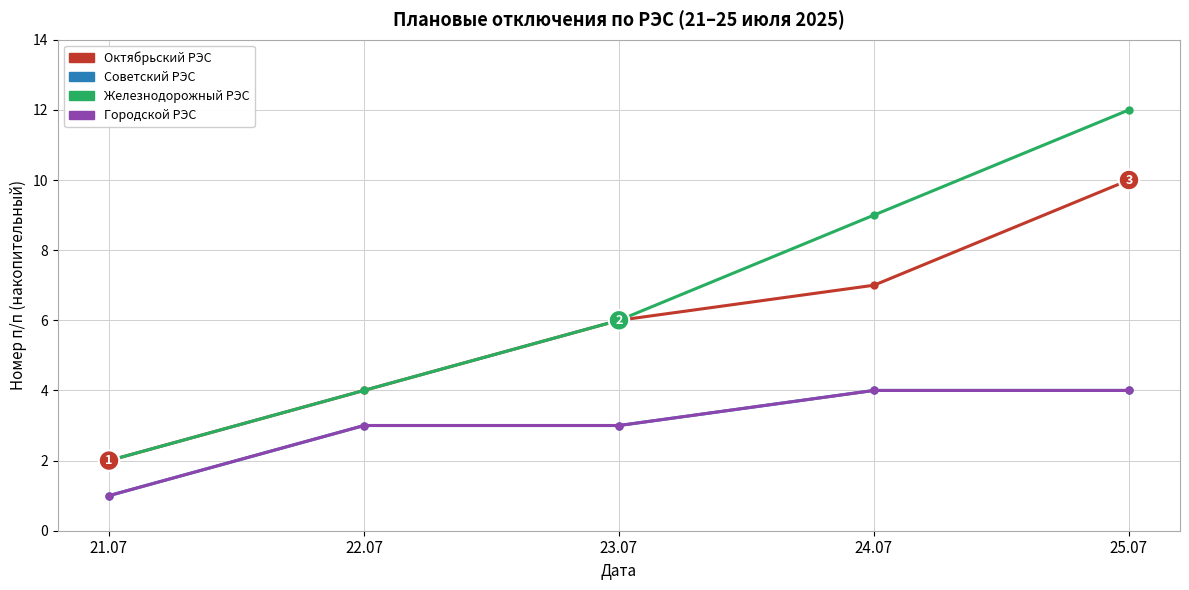

Is this an area chart (filled region under the line)?

No